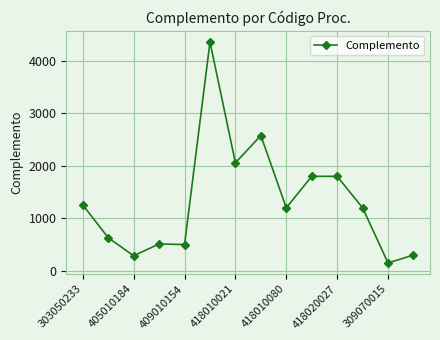

What is the sum of all values?

18626.8